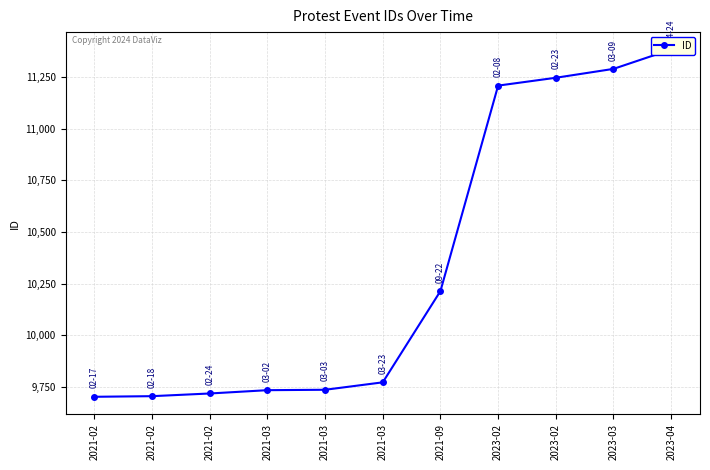

What is the change in value from 2021-02 to 2023-02?

+1507